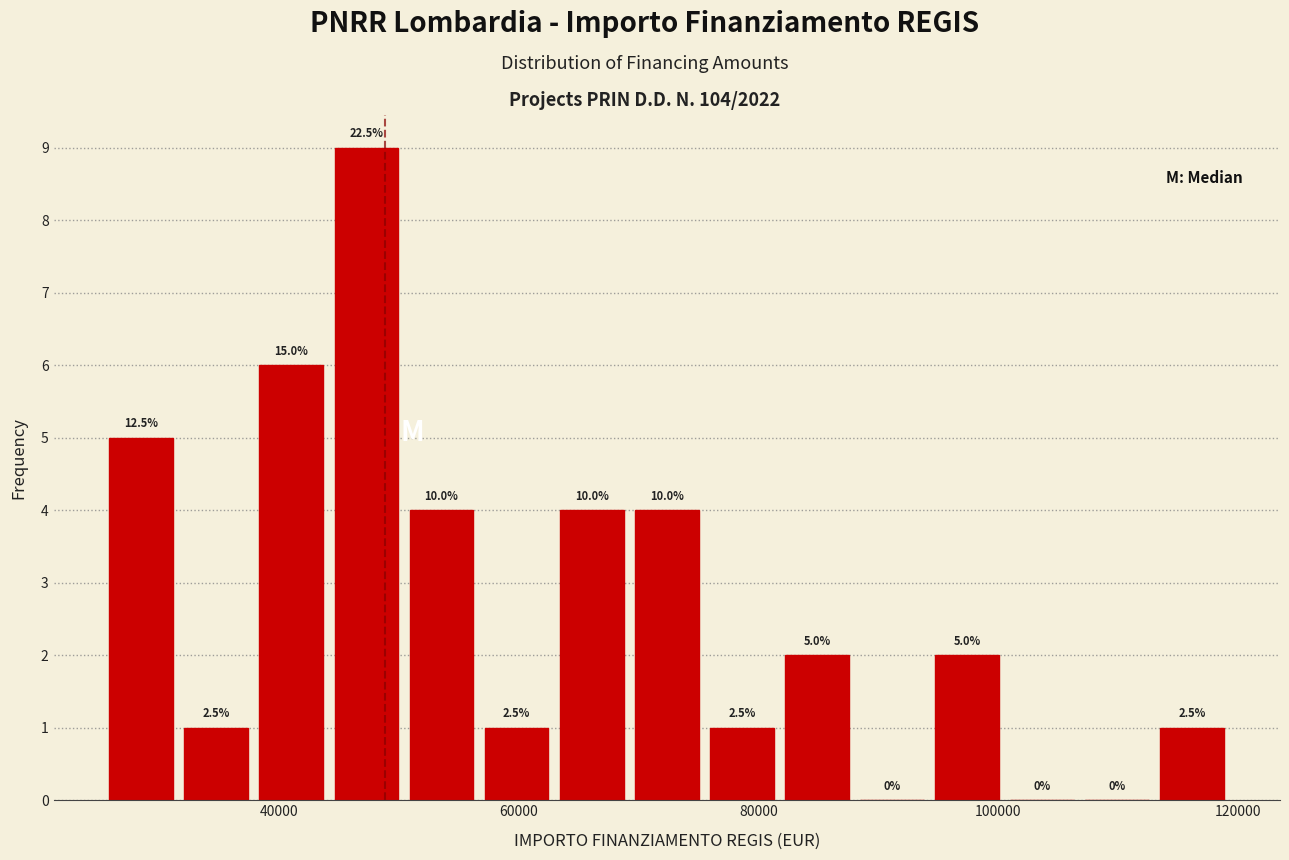

Read against the x-axis, roughly where is the centre of the tallest bar?

48000